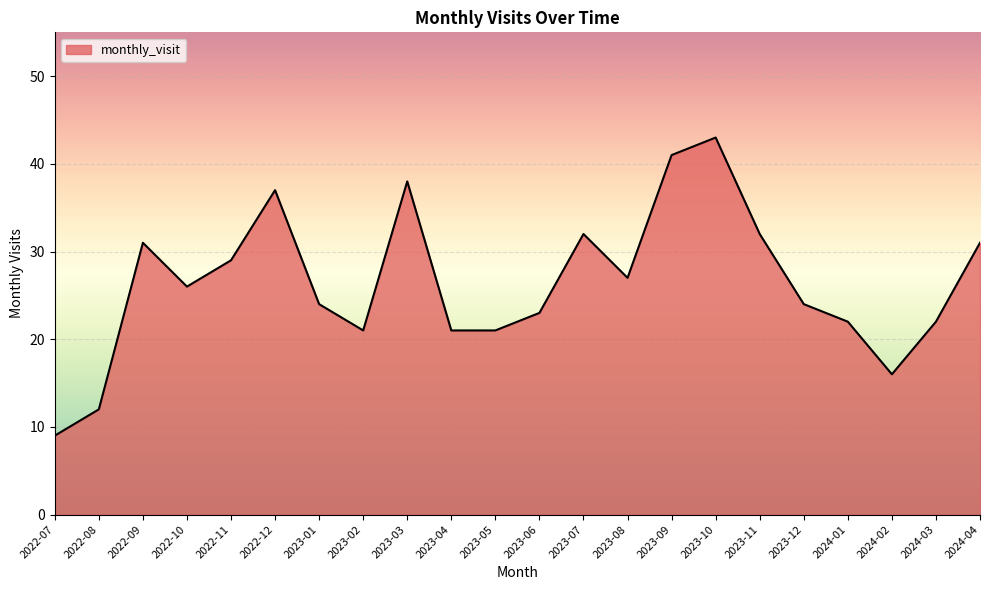

What is the ratio of the value at 2022-08 to the value at 2023-03?

0.3